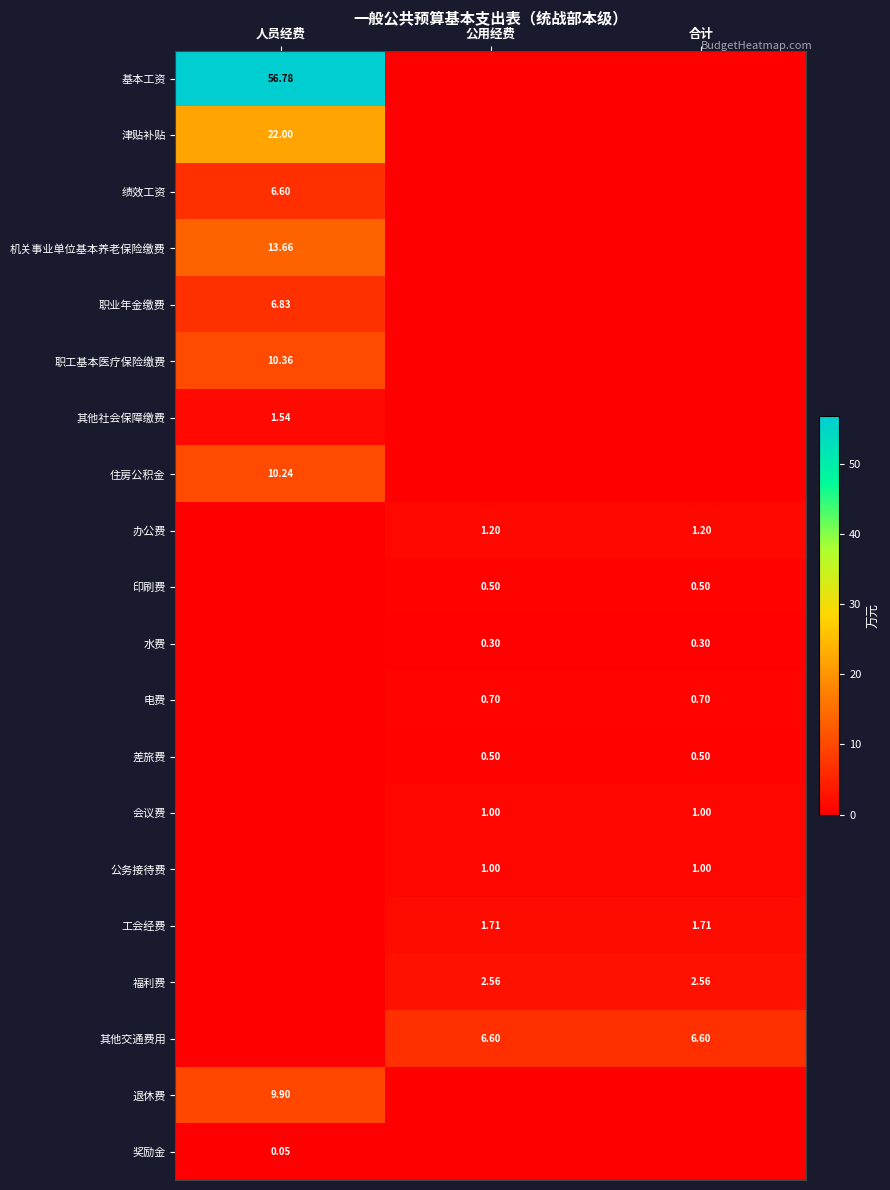

Which series has the widest spread of values?

基本工资